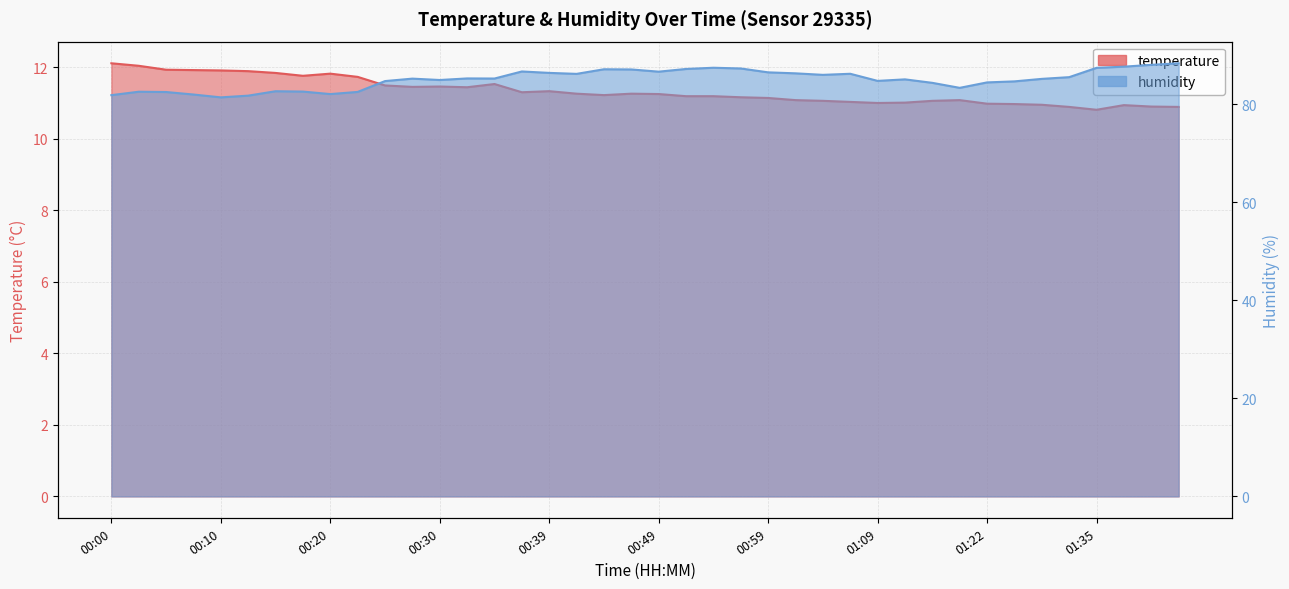

Between 00:42 and 00:39, which is larger?

00:39